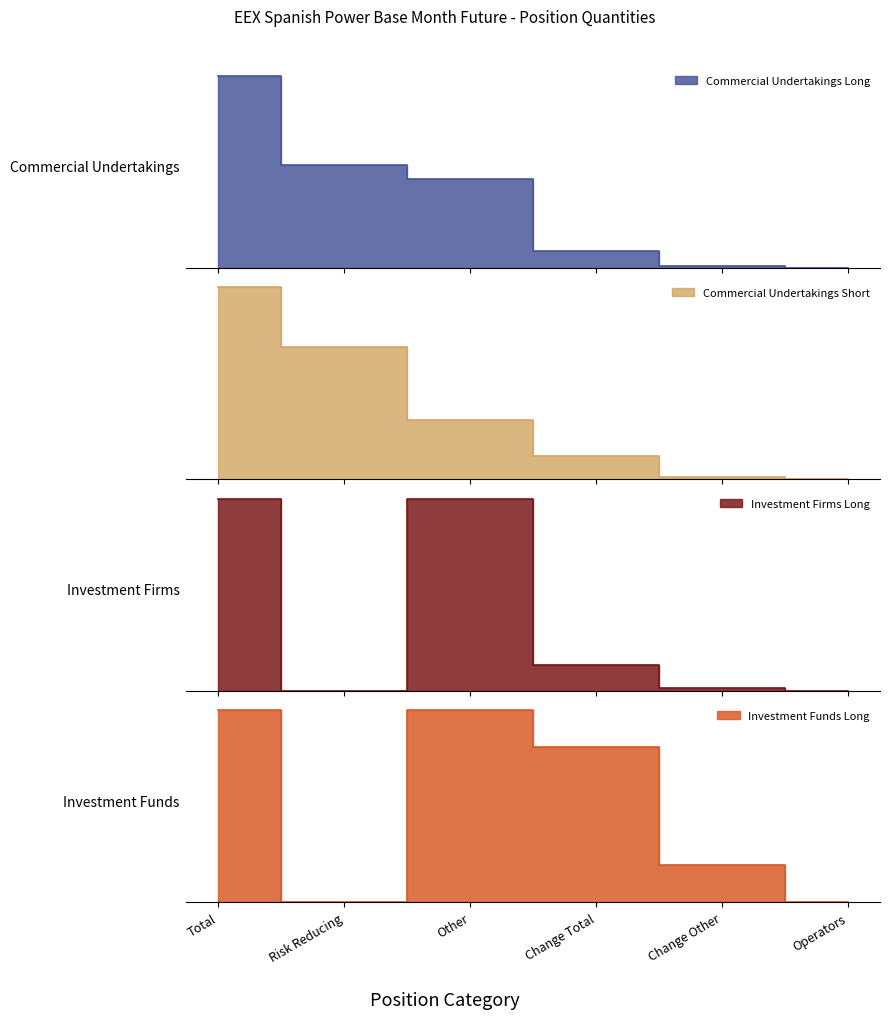

The value of Investment Funds Long at Change Other is 10.0. True or false?

True